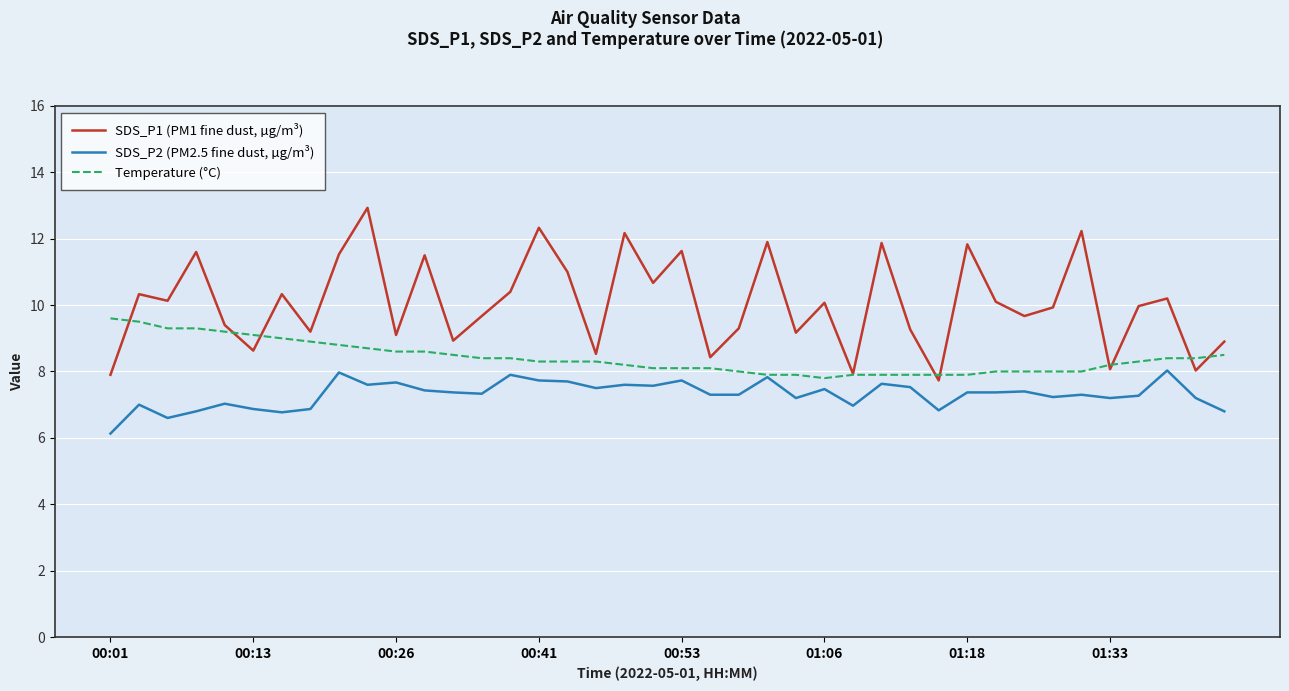

Which series has the widest spread of values?

SDS_P1 (PM1 fine dust, µg/m³)